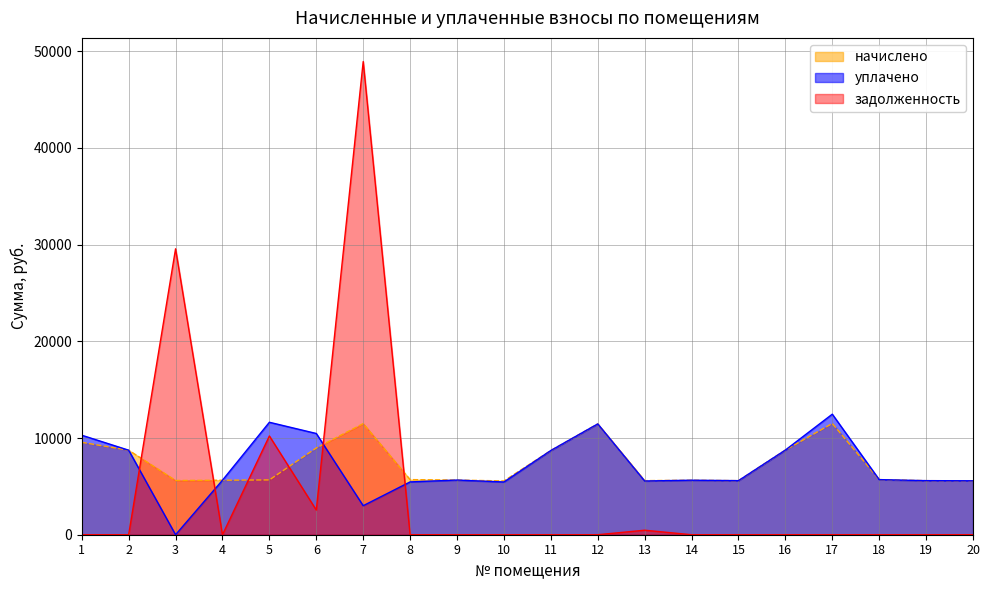

Reading right to left, list all the values displayed in this chart.

начислено: 5575.7	5591.0	5698.6	11504.6	8755.2	5591.0	5637.1	5591.0	11458.6	8709.1	5560.3	5652.5	5698.6	11489.2	8970.2	5667.8	5637.1	5606.4	8739.8	9553.9
уплачено: 5575.7	5591.0	5698.6	12463.4	8755.2	5591.0	5637.1	5554.6	11458.6	8709.1	5451.7	5652.4	5461.1	3000.0	10466.6	11627.1	5637.1	0.0	8739.8	10287.9
задолженность: 0.0	0.0	0.0	0.0	0.0	0.0	0.0	465.9	0.0	0.0	0.0	0.0	0.0	48922.2	2549.6	10210.2	0.0	29561.8	0.0	0.0